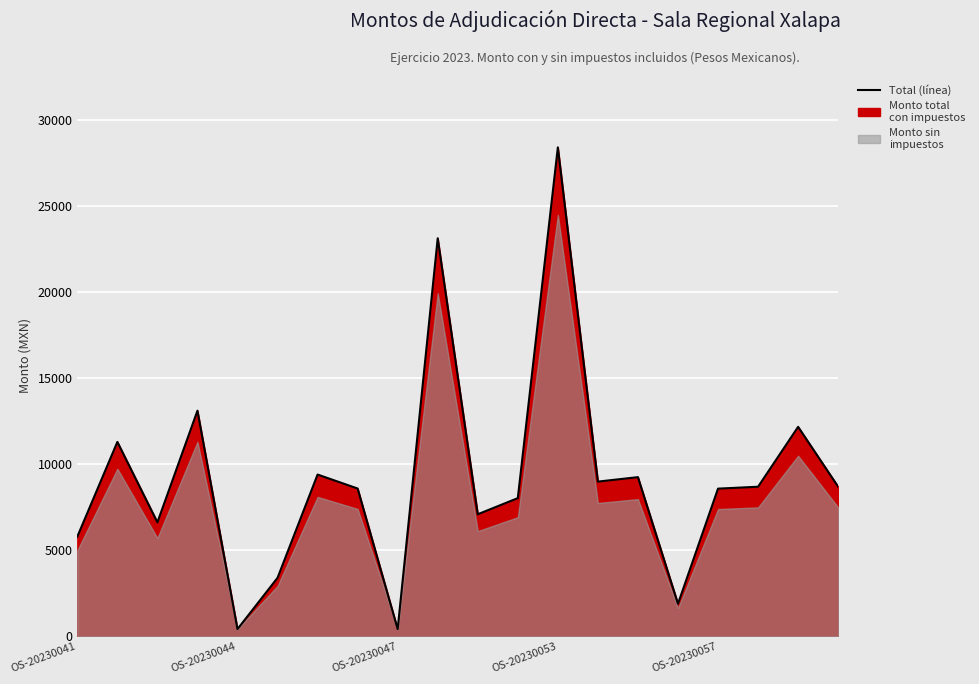

How many interior local valleys (lower than both neighbors) does the data have?

6